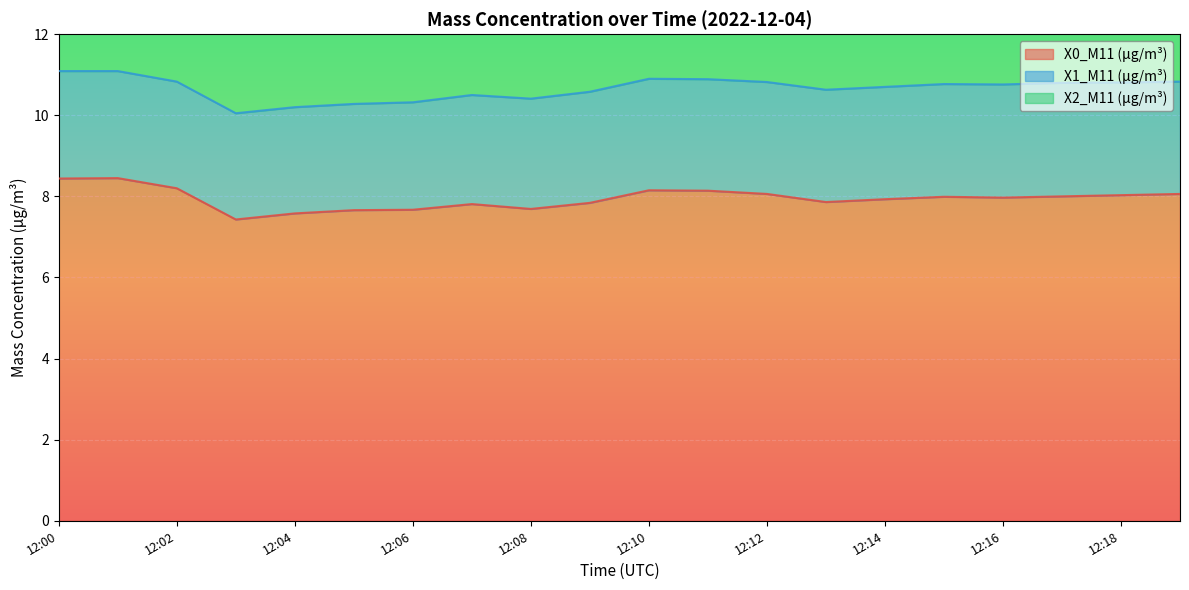

At 12:05, list the series in order from largest to smallest.

X0_M11 (μg/m³), X2_M11 (μg/m³), X1_M11 (μg/m³)